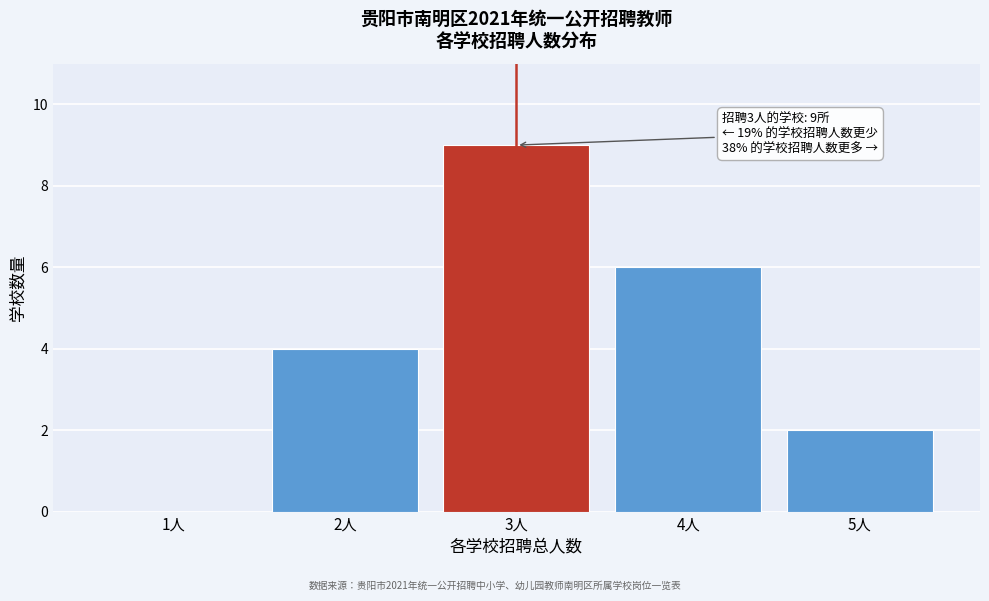

Reading left to right, extract all data points from this chart.

1人=0	2人=4	3人=9	4人=6	5人=2